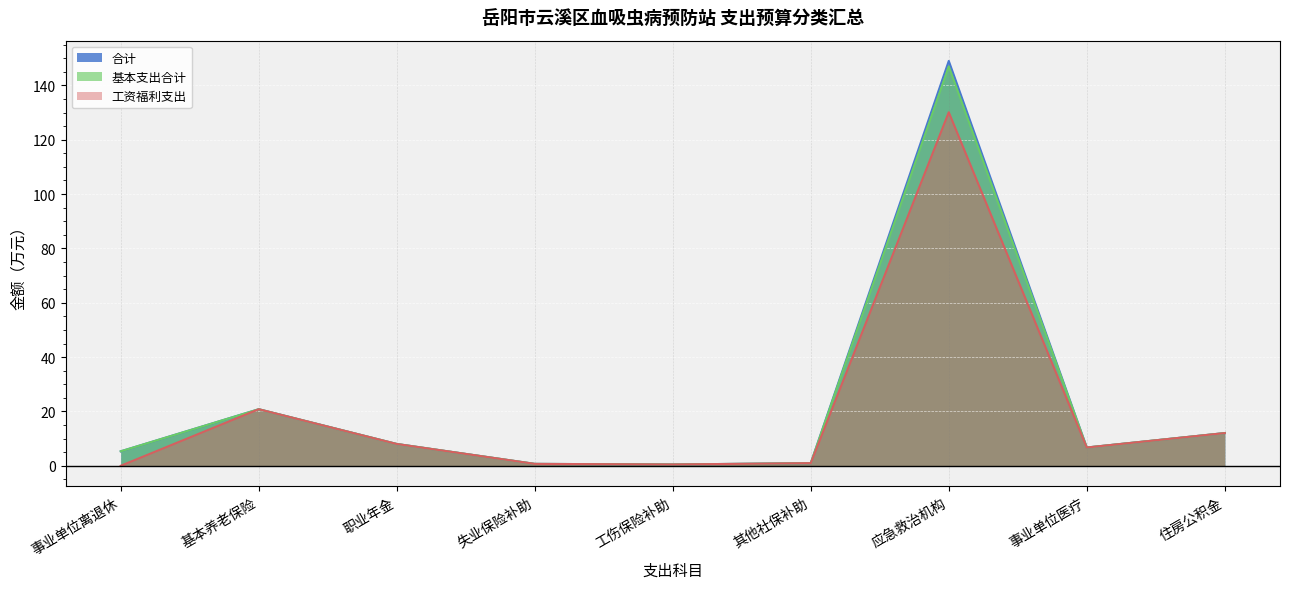

Which series has the widest spread of values?

合计